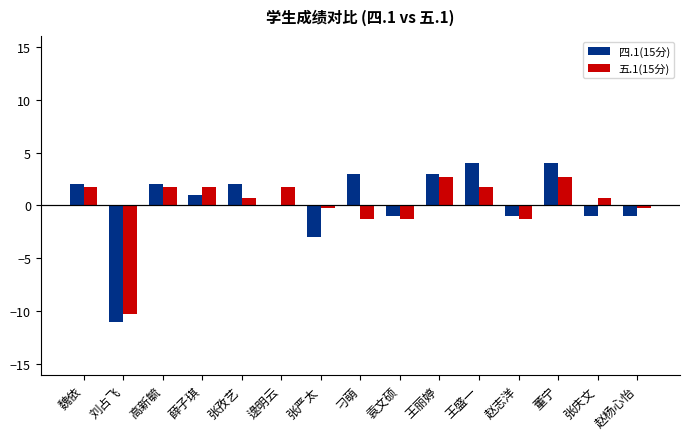

What is the maximum value shown in the chart?

4.0